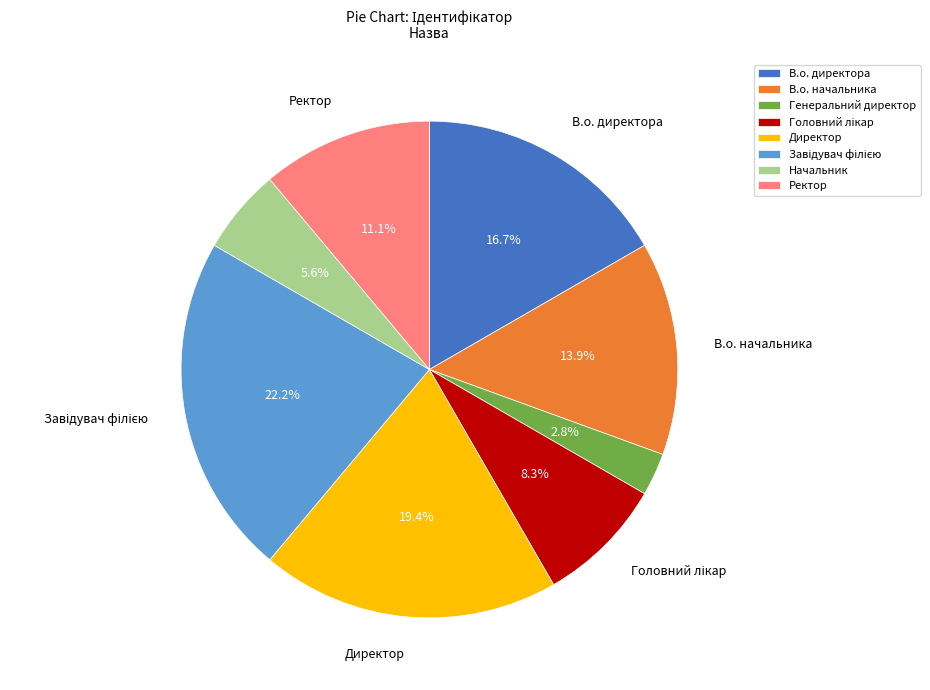

To the nearest percent, what is the combined percentage of Генеральний директор and Ректор?

14%